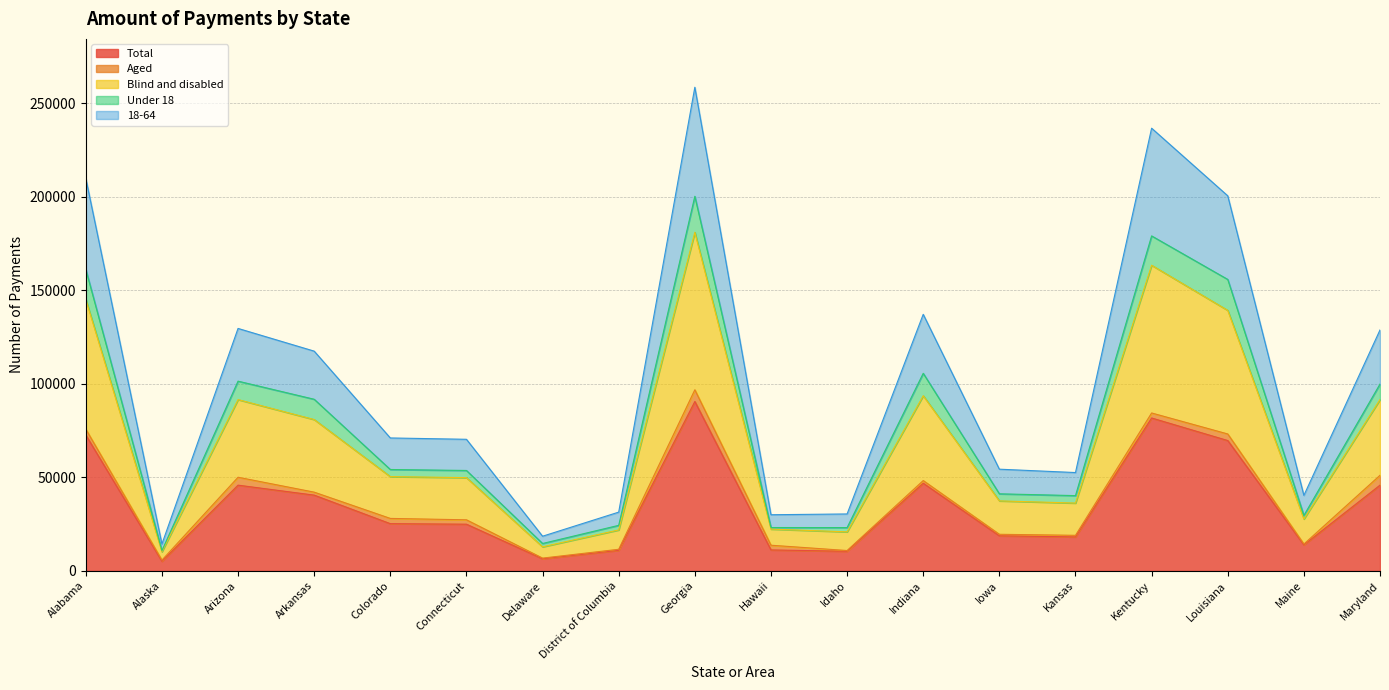

What is the highest value of the Total series?

90518